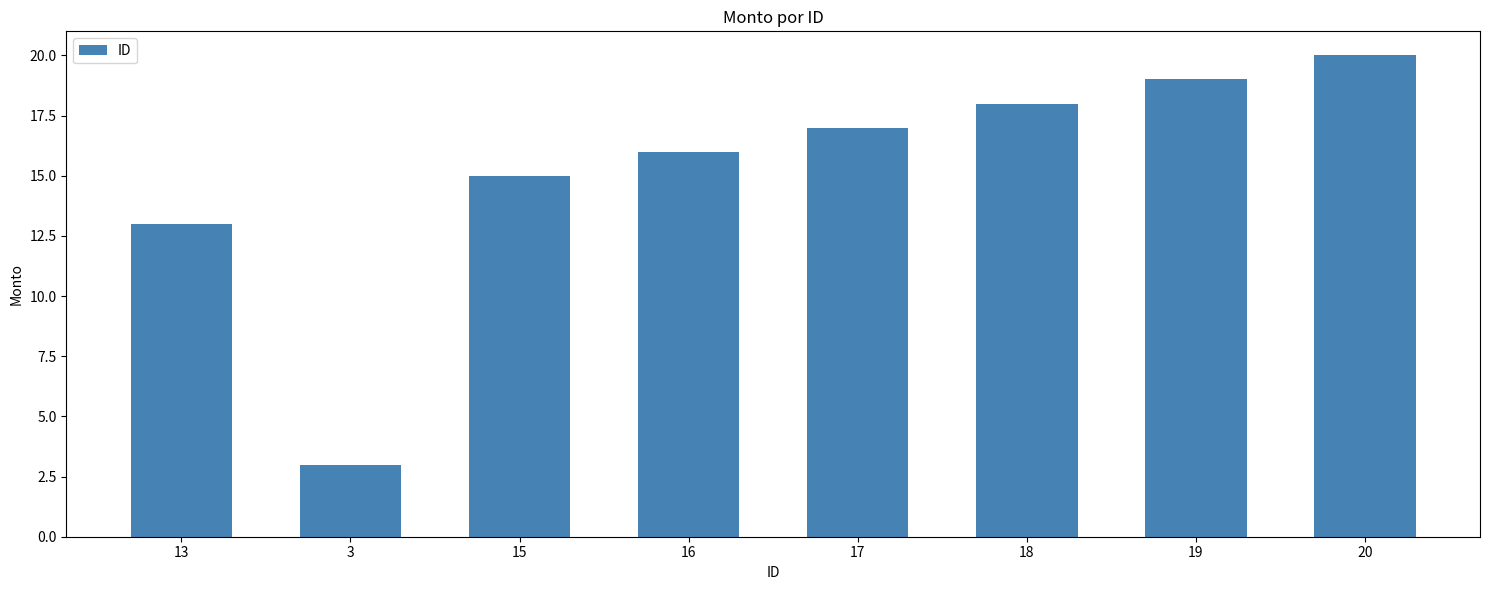

Is it true that the value at 15 is 15?

True